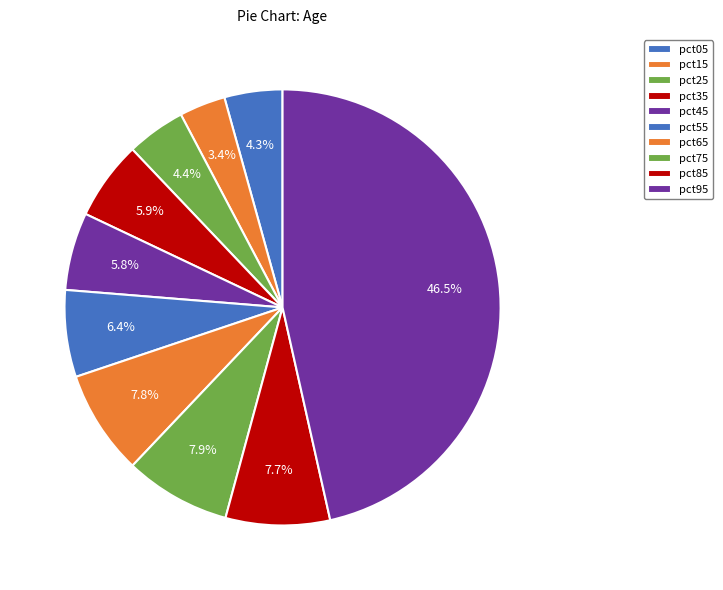

To the nearest percent, what is the average slice percentage?

10%